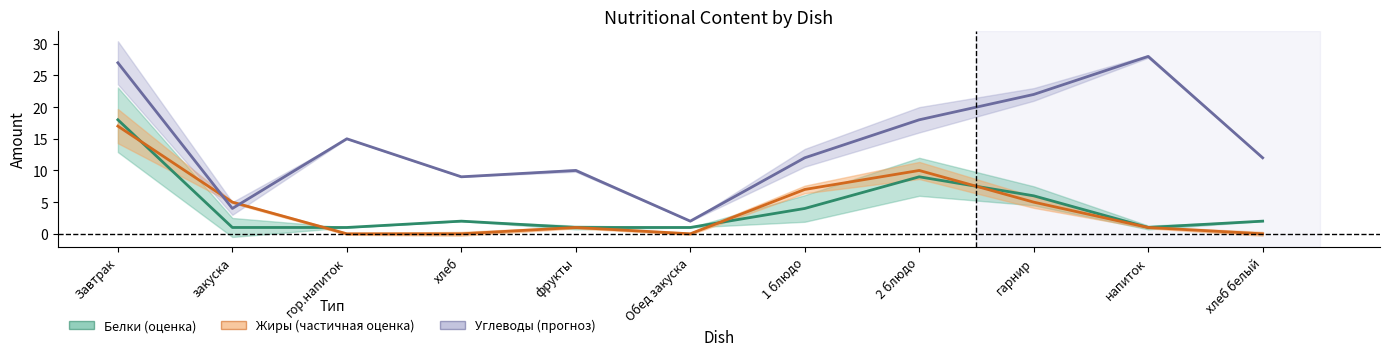

What is the average value of the Жиры series?

4